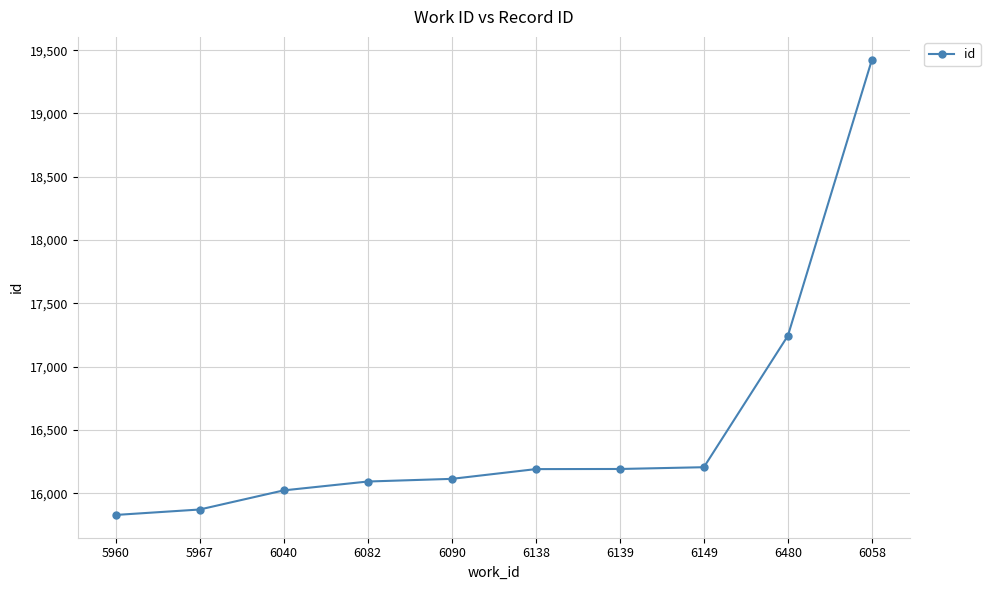

What is the greatest value displayed?

19425